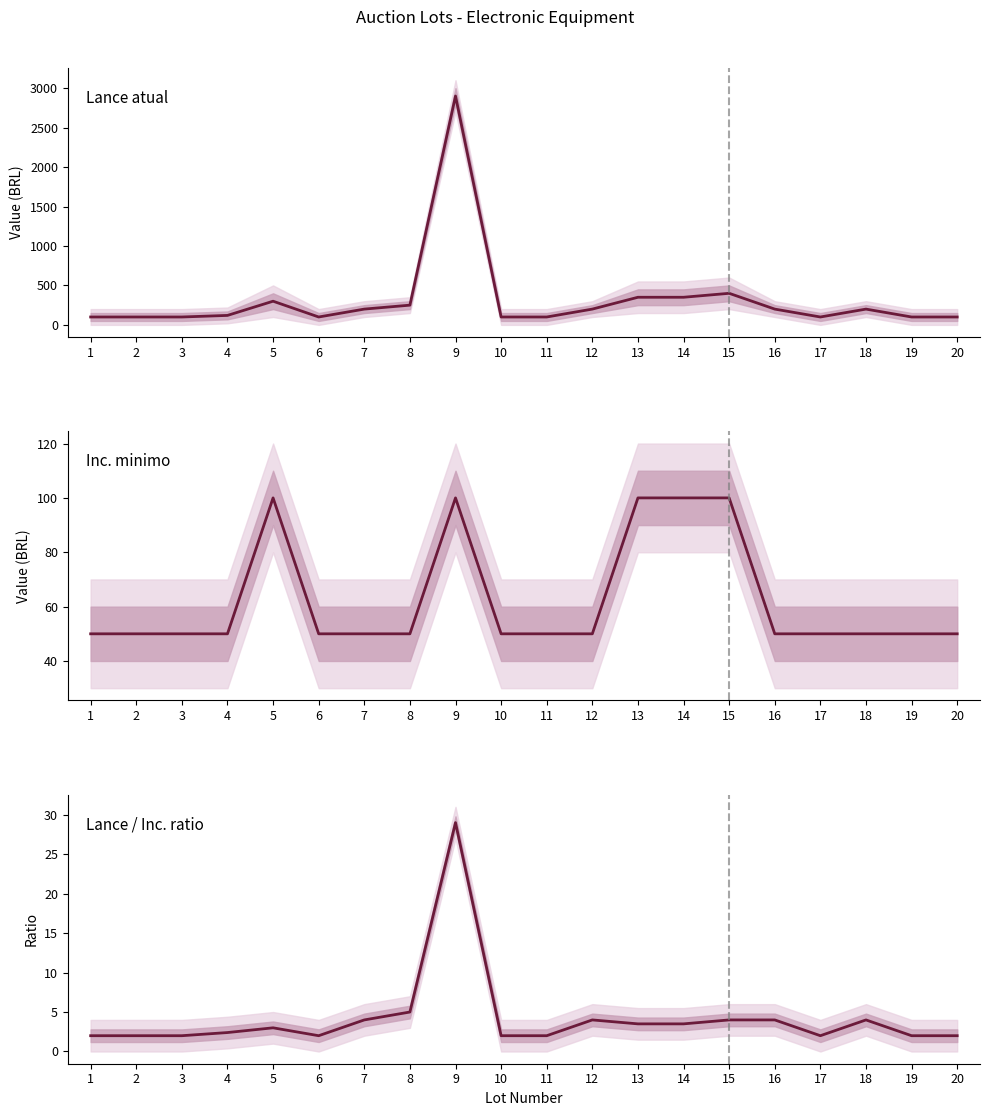

True or false: Inc. minimo and Lance/Inc ratio intersect in this chart.

False